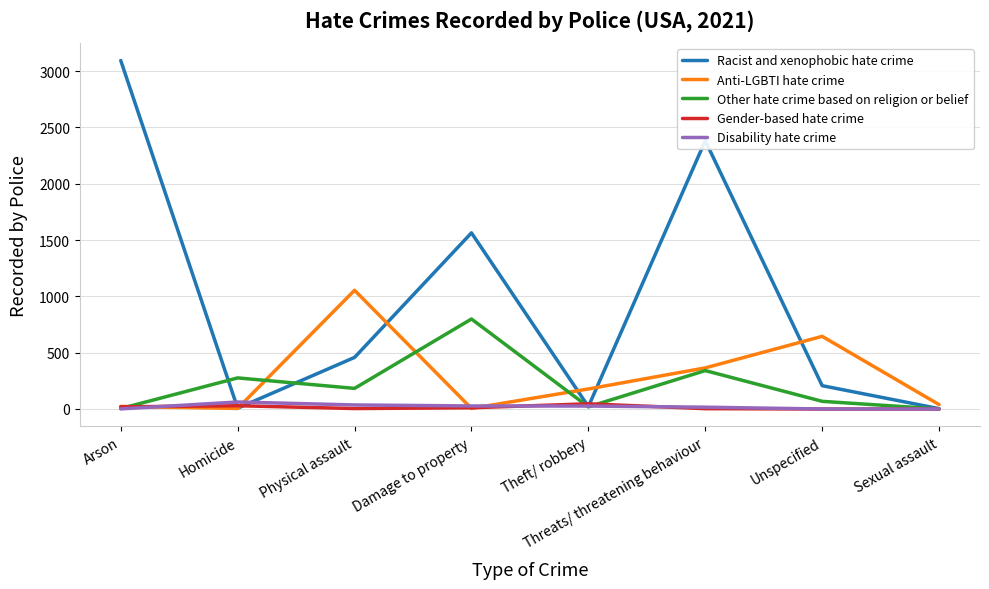

How many distinct data groups are displayed?

5